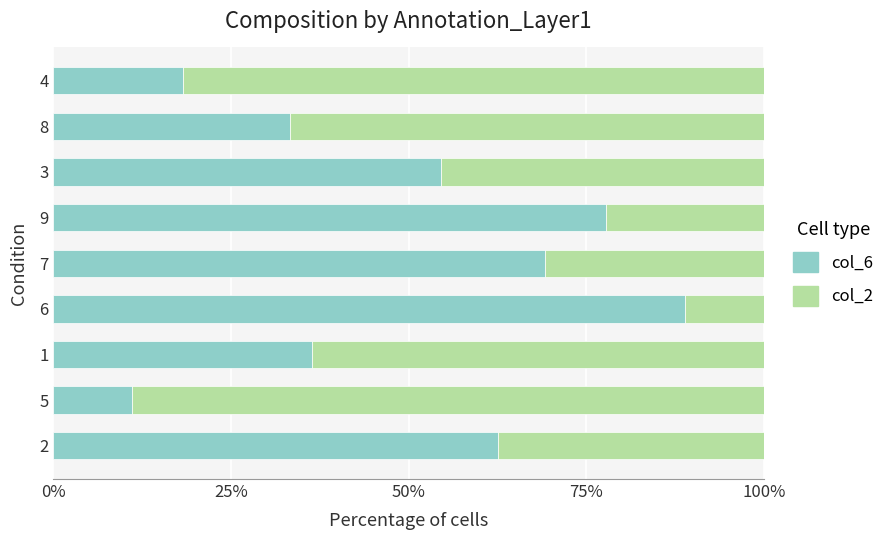

At which label is col_6 closest to 50?

3